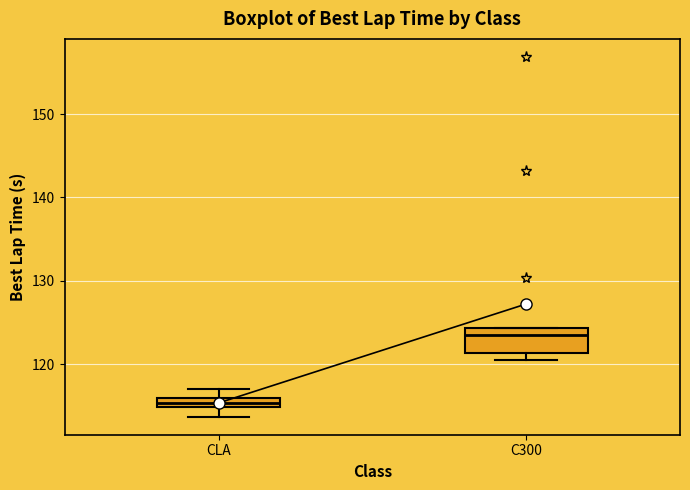

Where does the lower whisker of the box for CLA end on the y-axis? The values are not printed on the chart, so give them approximately, as read against the axis.

114